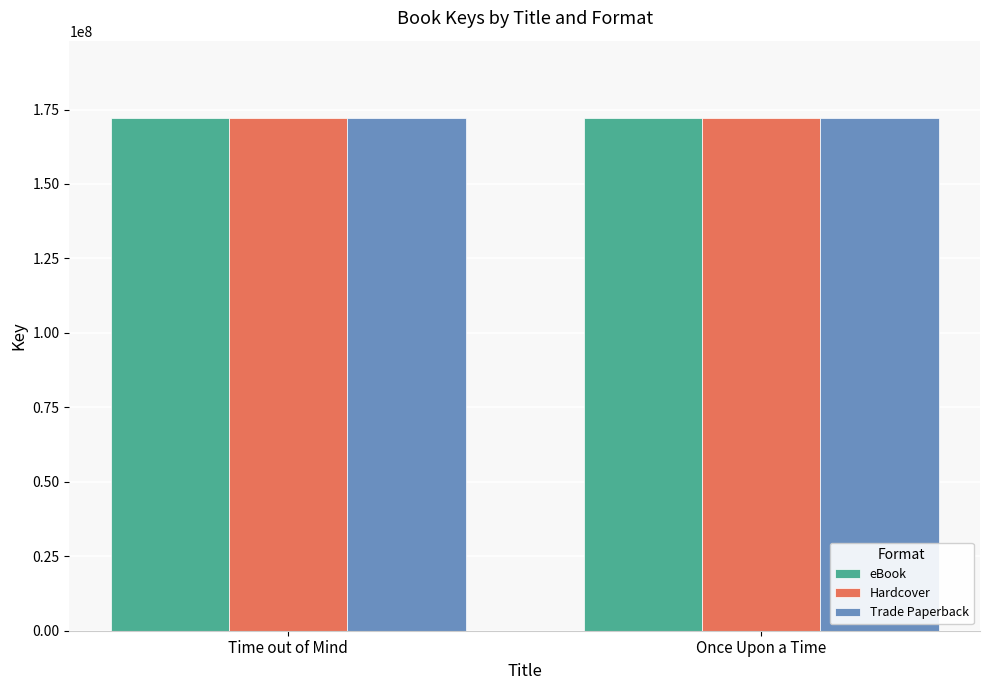

What value does the Trade Paperback series have at Time out of Mind?

172164854